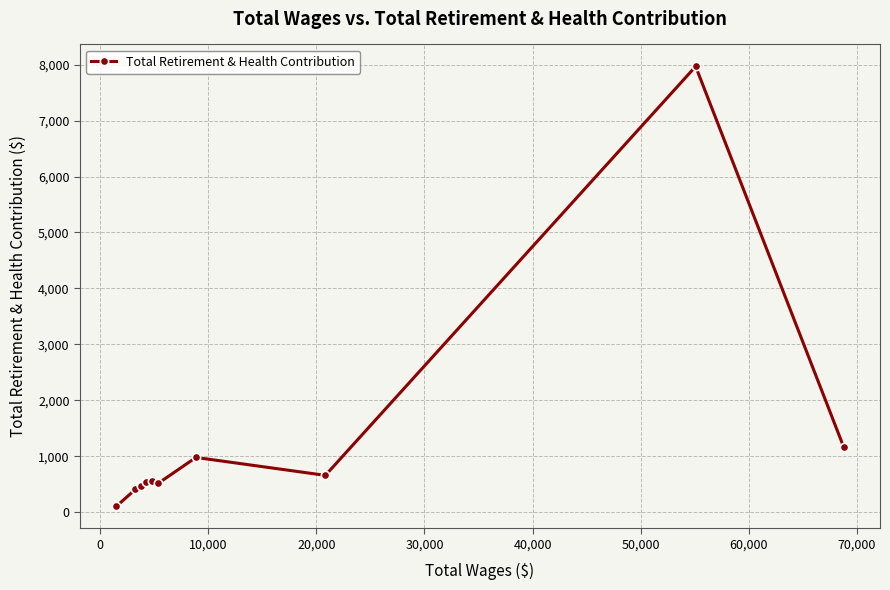

True or false: the data has more than 1 interior local peaks.

True